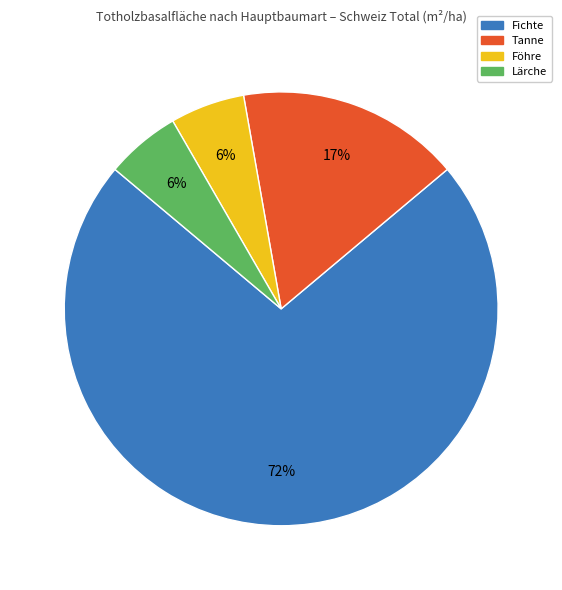

Which category has the biggest portion of the pie?

Fichte